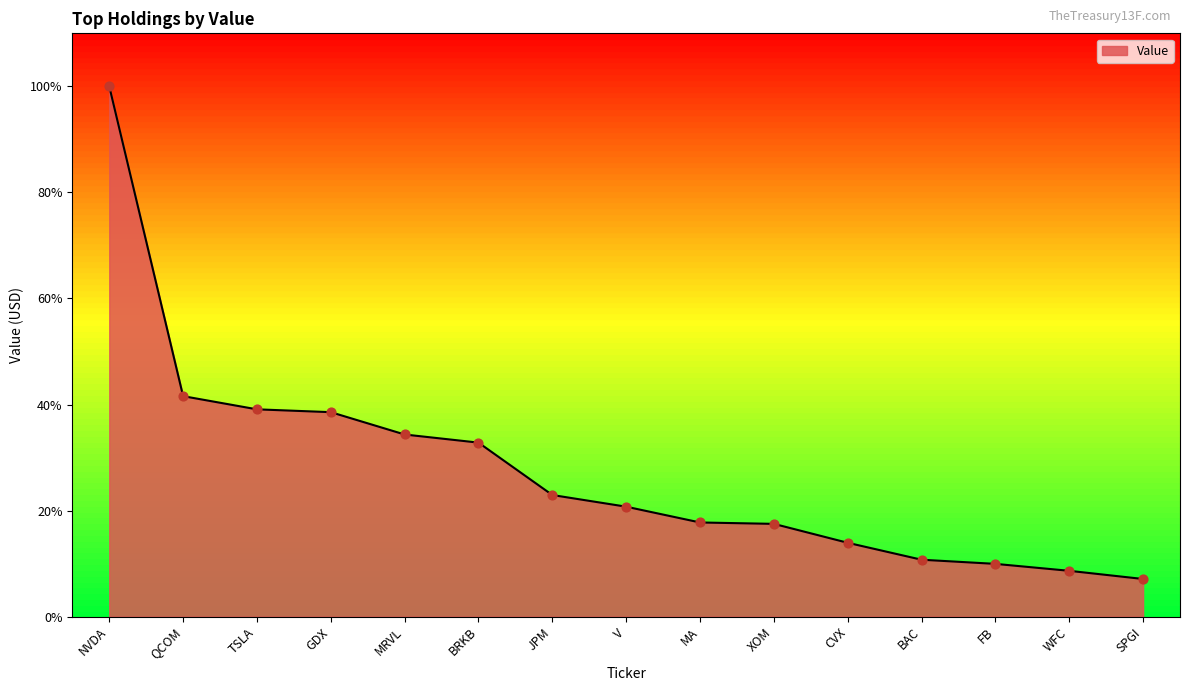

What is the change in value from XOM to BAC?

-6.8